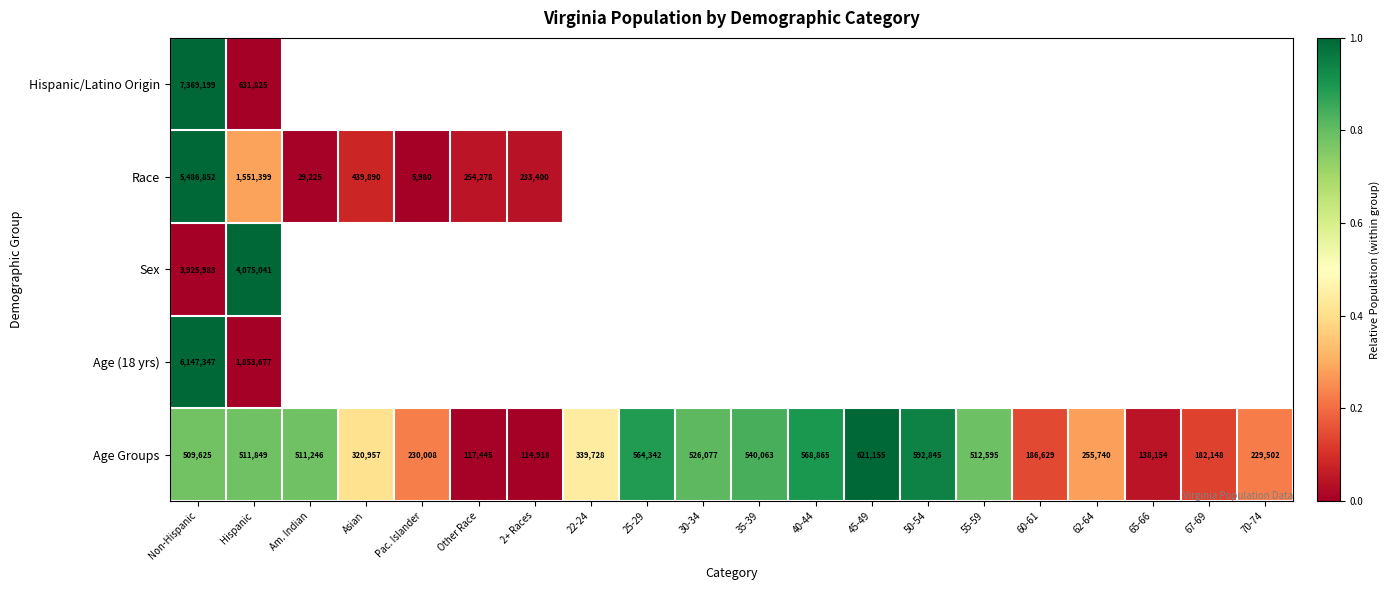

What is the difference between the Age Groups values at 22-24 and 45-49?

281427